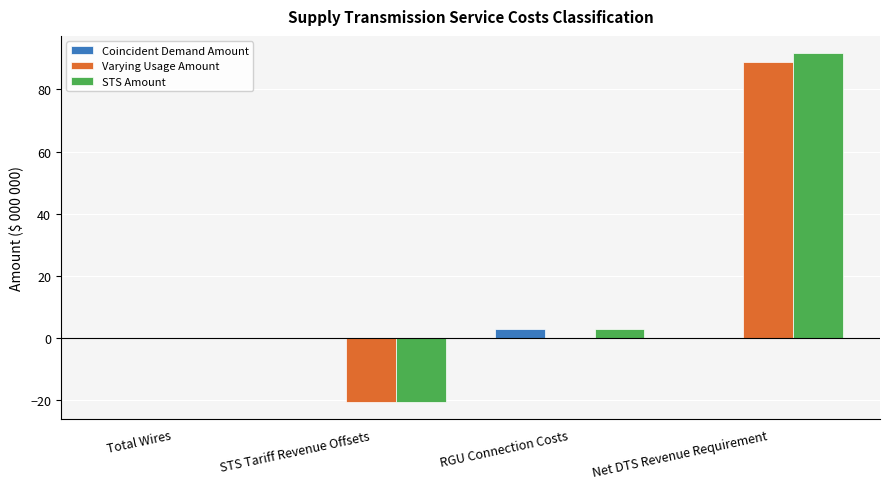

Reading left to right, list all the values displayed in this chart.

Coincident Demand Amount: 0.0	0.0	2.9	0.0
Varying Usage Amount: 0.0	-20.5	0.0	88.7
STS Amount: 0.0	-20.5	2.9	91.6